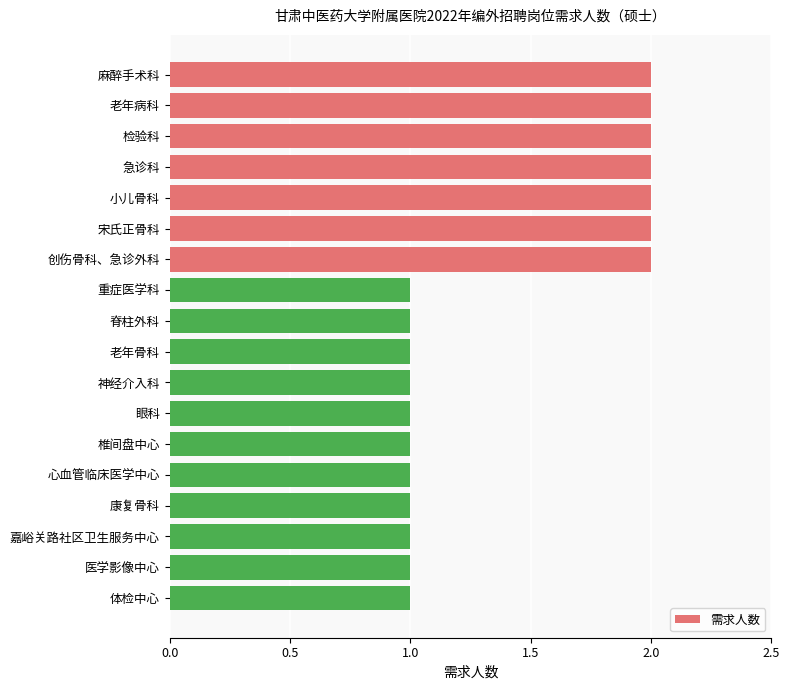

What is the minimum value shown in the chart?

1